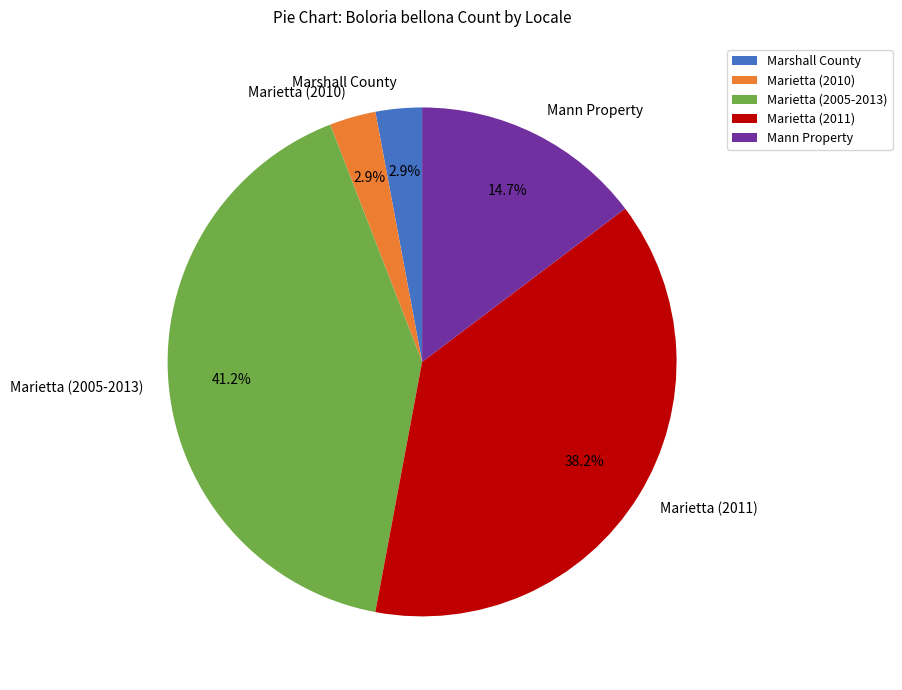

Does any single category account for the majority?

No